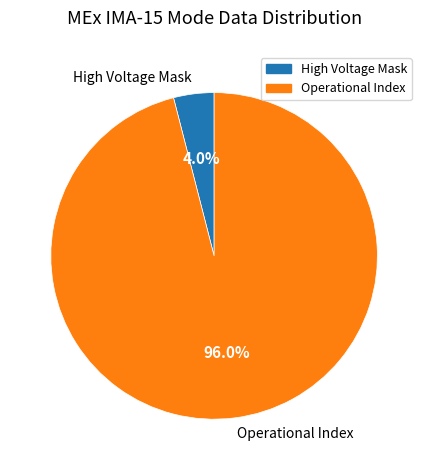

Which slice is the smallest?

High Voltage Mask